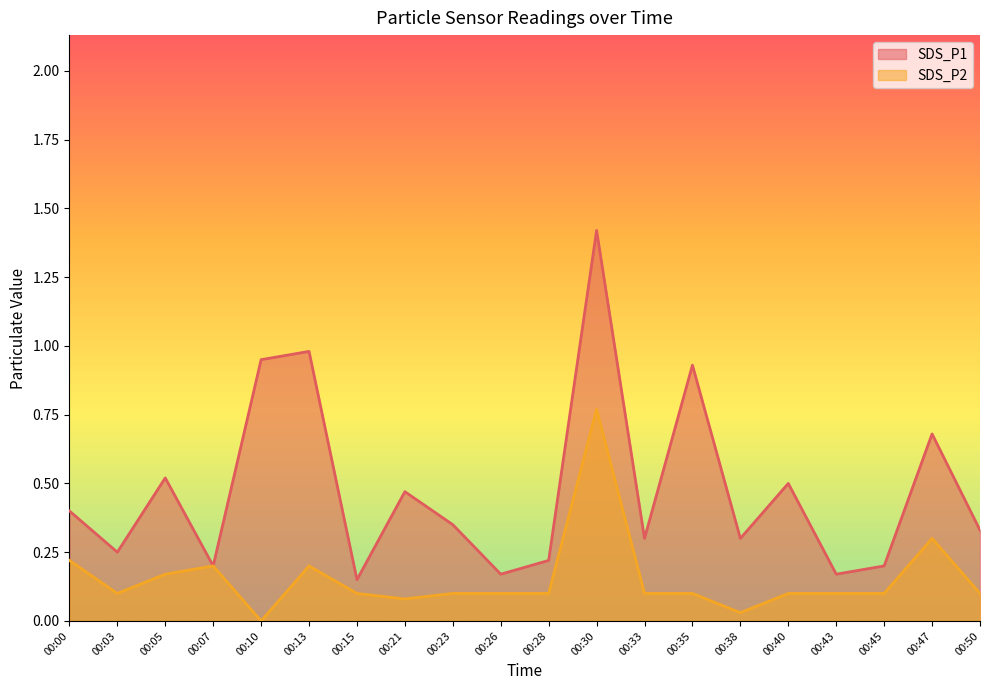

What is the sum of all SDS_P2 values?

3.1